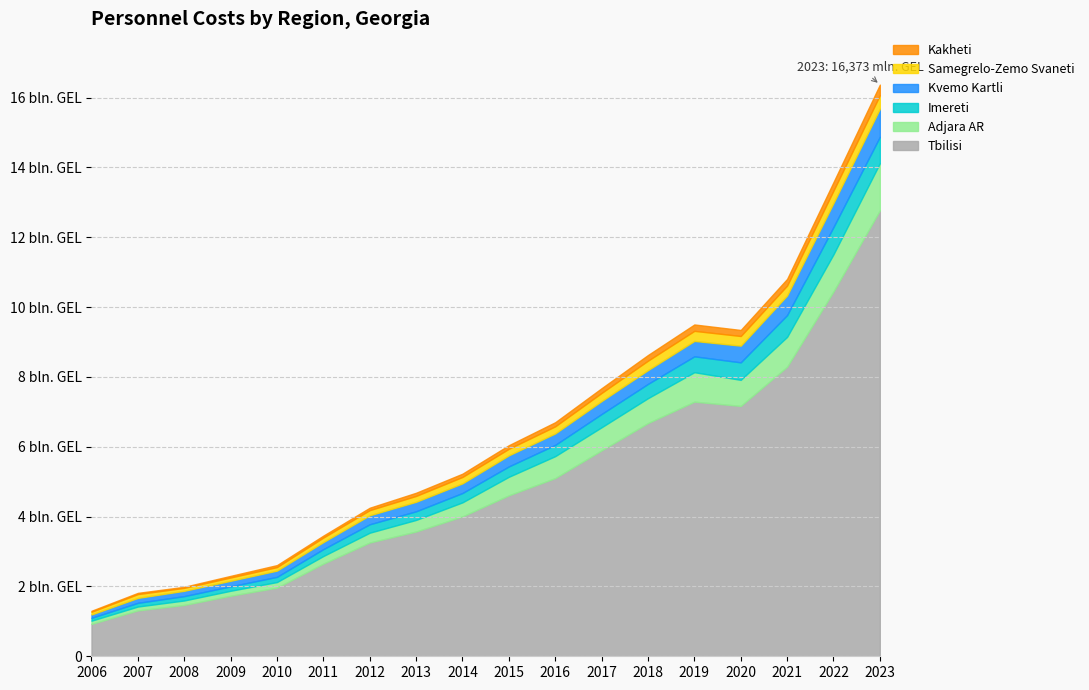

True or false: Tbilisi and Kvemo Kartli cross at least once.

False